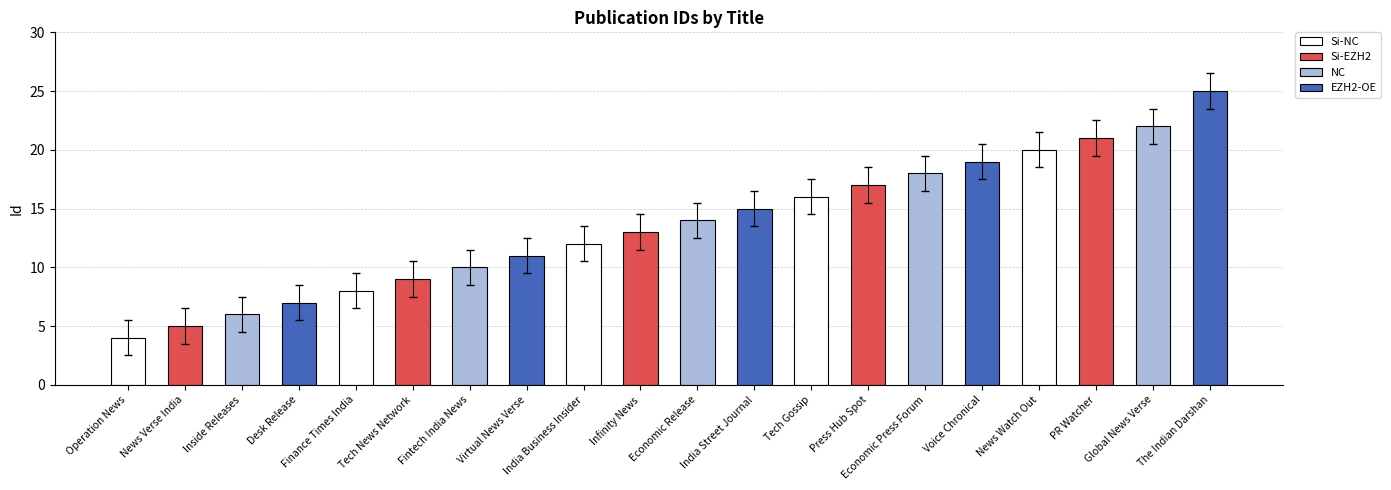

Rank the categories by value from lowest to highest.

Operation News, News Verse India, Inside Releases, Desk Release, Finance Times India, Tech News Network, Fintech India News, Virtual News Verse, India Business Insider, Infinity News, Economic Release, India Street Journal, Tech Gossip, Press Hub Spot, Economic Press Forum, Voice Chronical, News Watch Out, PR Watcher, Global News Verse, The Indian Darshan